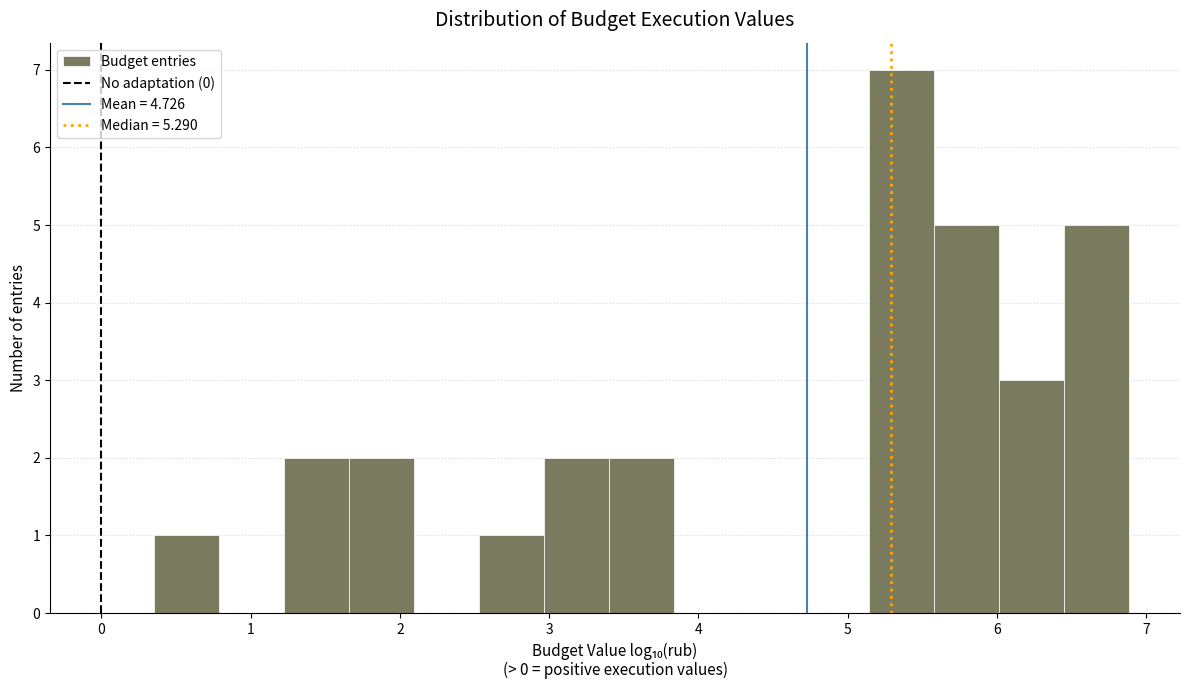

Reading left to right, list every bar in this chart as the range it spans on the x-axis followed by its height. Neither the bar edges nor the heights are printed on the chart, so give them approximately, as read against the axes.

0.4 to 0.8: 1
0.8 to 1.2: 0
1.2 to 1.7: 2
1.7 to 2.1: 2
2.1 to 2.5: 0
2.5 to 3.0: 1
3.0 to 3.4: 2
3.4 to 3.8: 2
3.8 to 4.3: 0
4.3 to 4.7: 0
4.7 to 5.1: 0
5.1 to 5.6: 7
5.6 to 6.0: 5
6.0 to 6.4: 3
6.4 to 6.9: 5